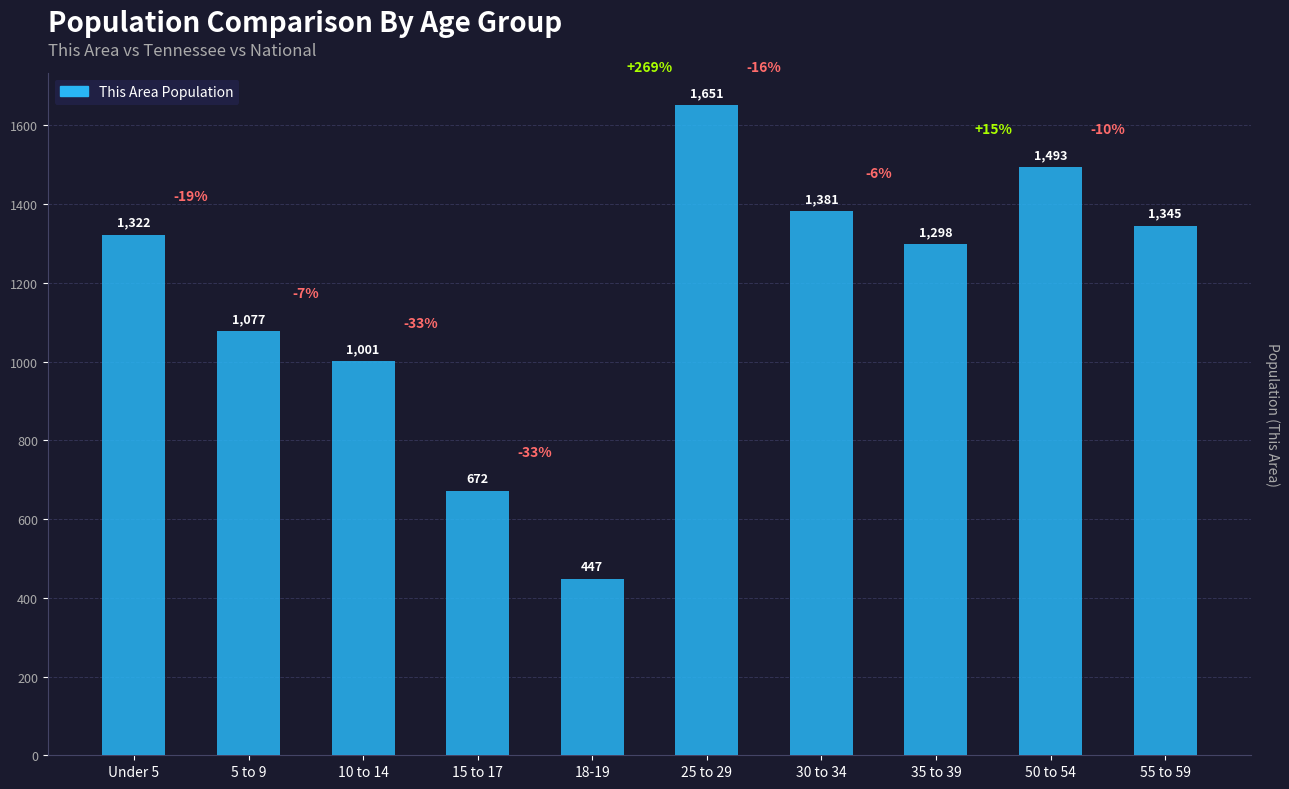

What is the label of the 3rd bar from the left?

10 to 14